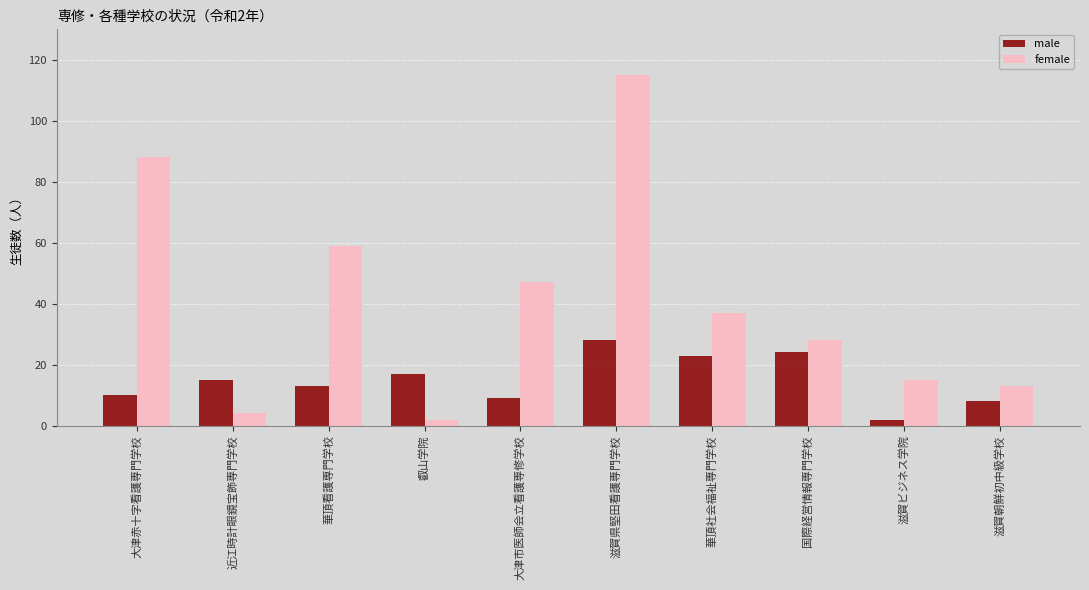

Reading right to left, list all the values displayed in this chart.

male: 8	2	24	23	28	9	17	13	15	10
female: 13	15	28	37	115	47	2	59	4	88